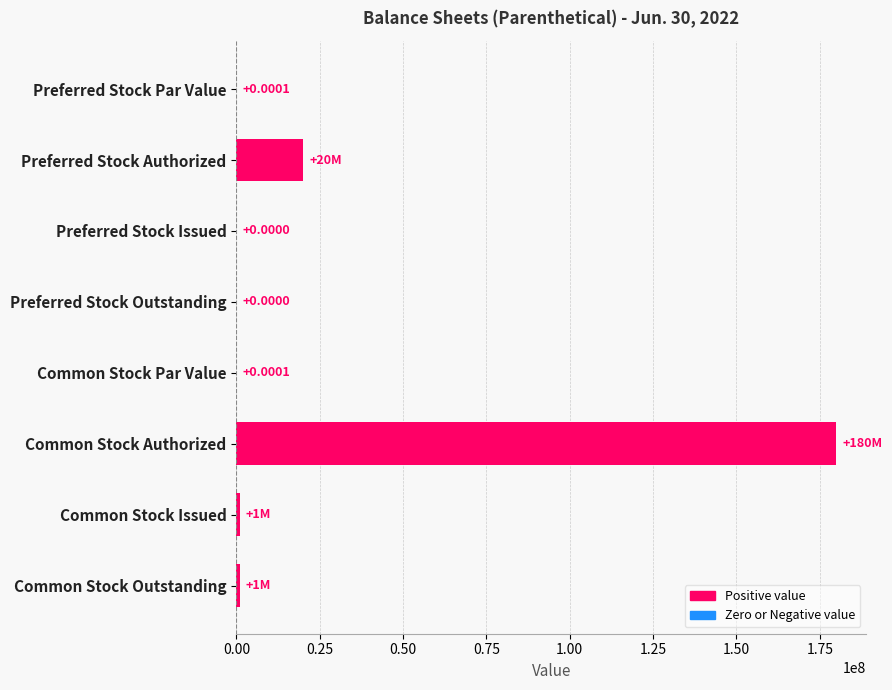

What is the sum of all values?

202000000.0